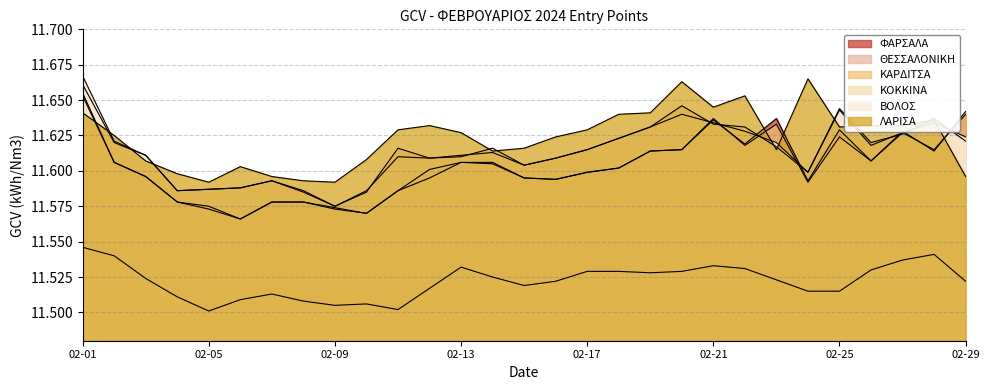

After their last crossing, which series has the higher values: ΒΟΛΟΣ or ΦΑΡΣΑΛΑ?

ΦΑΡΣΑΛΑ